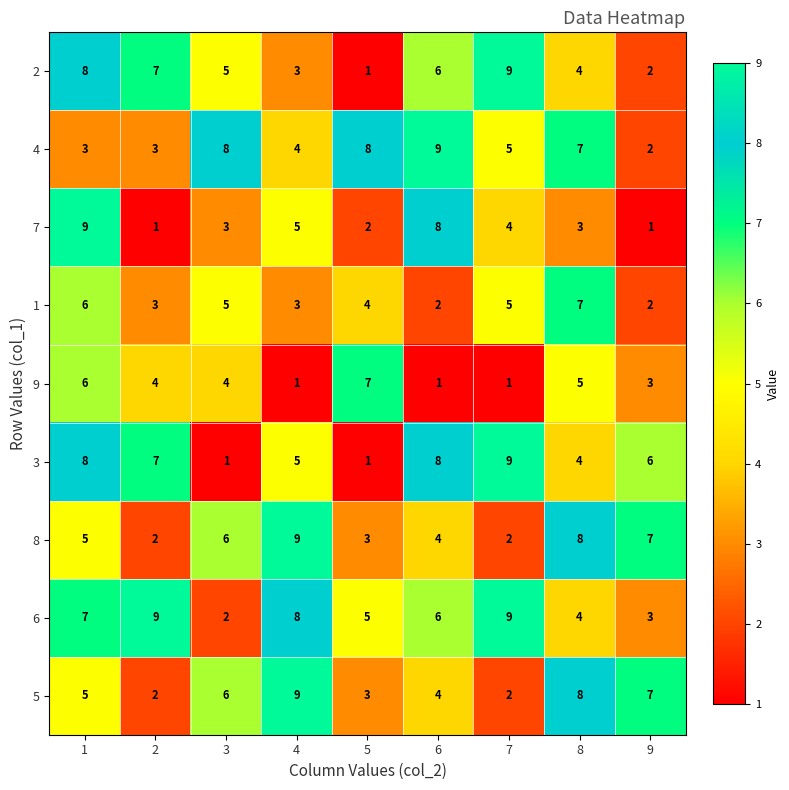

True or false: 5 has a value of 7 at 9.

True